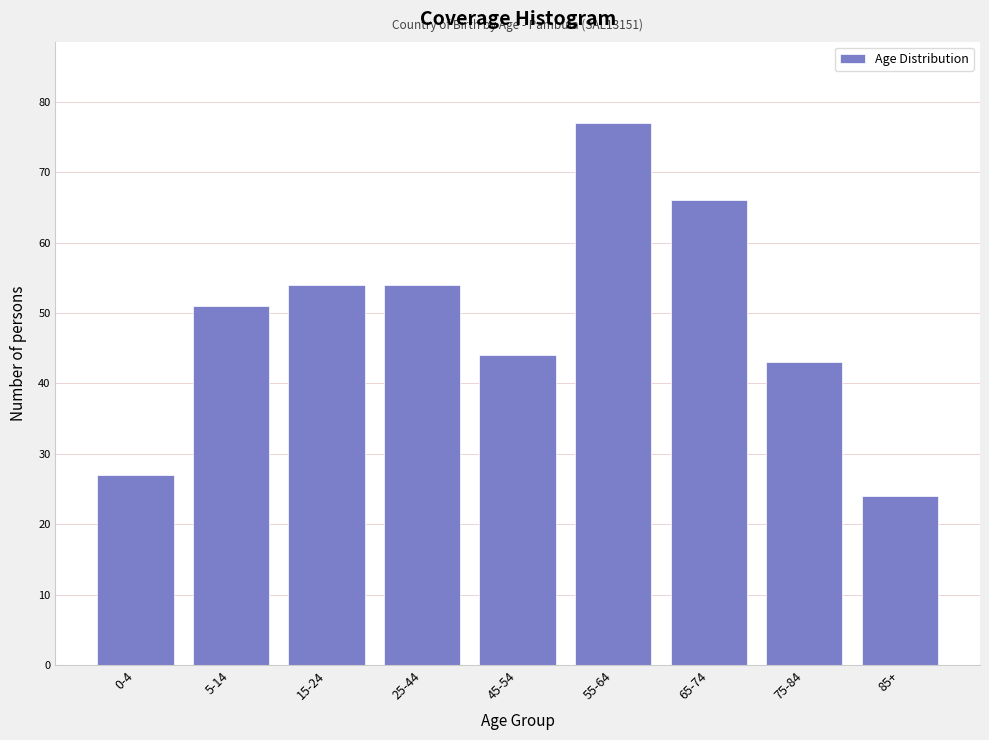

Reading left to right, transcribe all the data shown in this chart.

0-4=27	5-14=51	15-24=54	25-44=54	45-54=44	55-64=77	65-74=66	75-84=43	85+=24